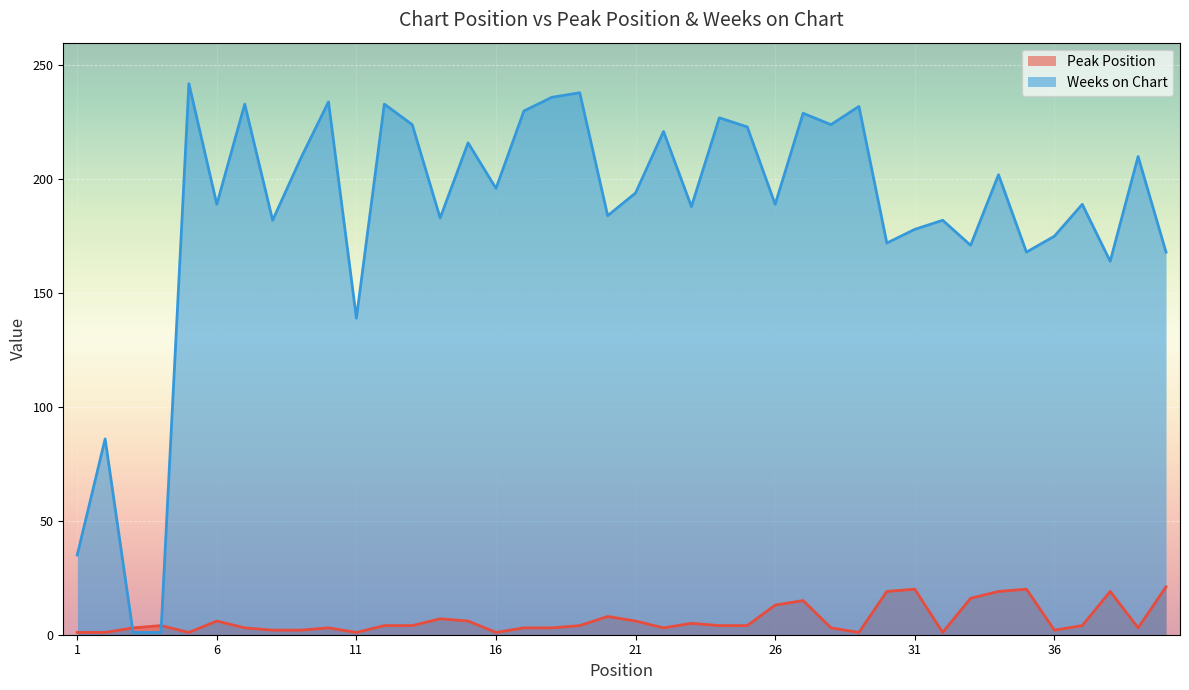

Rank the series by their average value, from lowest to highest.

Peak Position, Weeks on Chart